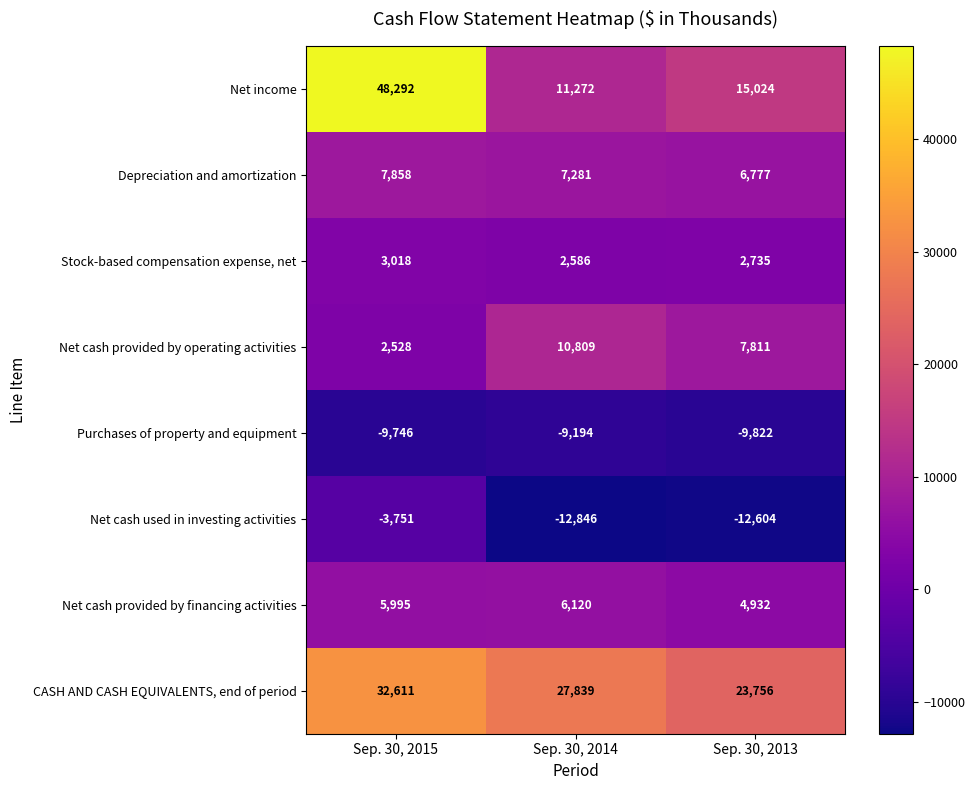

Which label corresponds to the smallest value in the chart?

Sep. 30, 2014